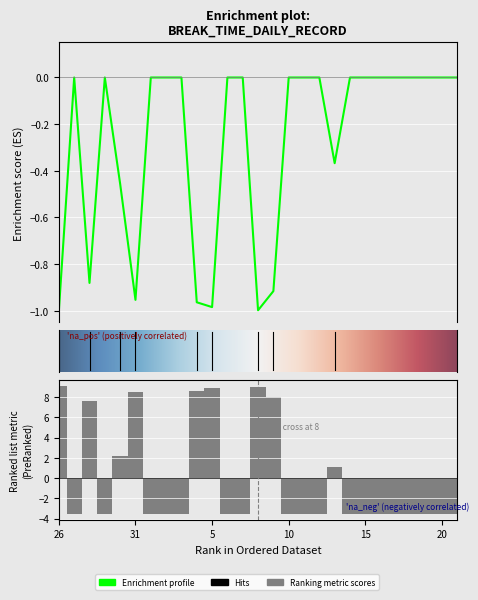

What is the difference between the maximum and minimum values?

1.0